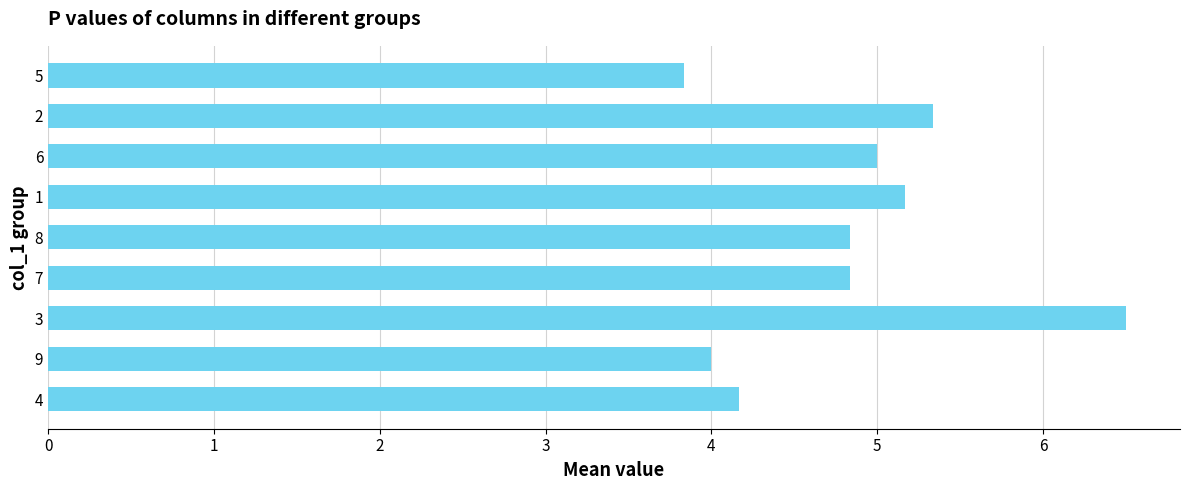

What is the ratio of the value at 2 to the value at 6?

1.1